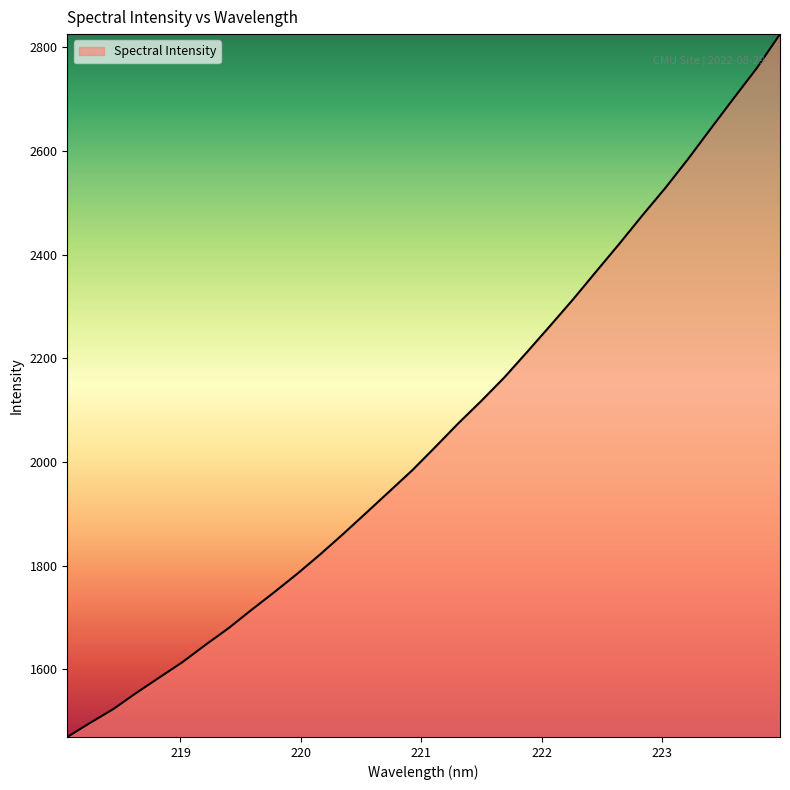

What is the difference between the second highest and second lowest values?

1264.1